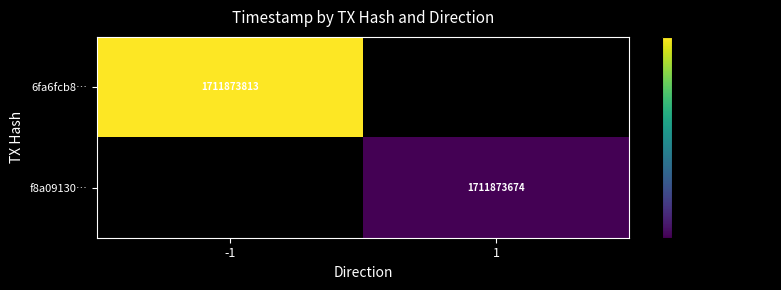

Is it true that 6fa6fcb82d3c104f70d8f3830963af6a44c3117 equals -1 at 0?

True